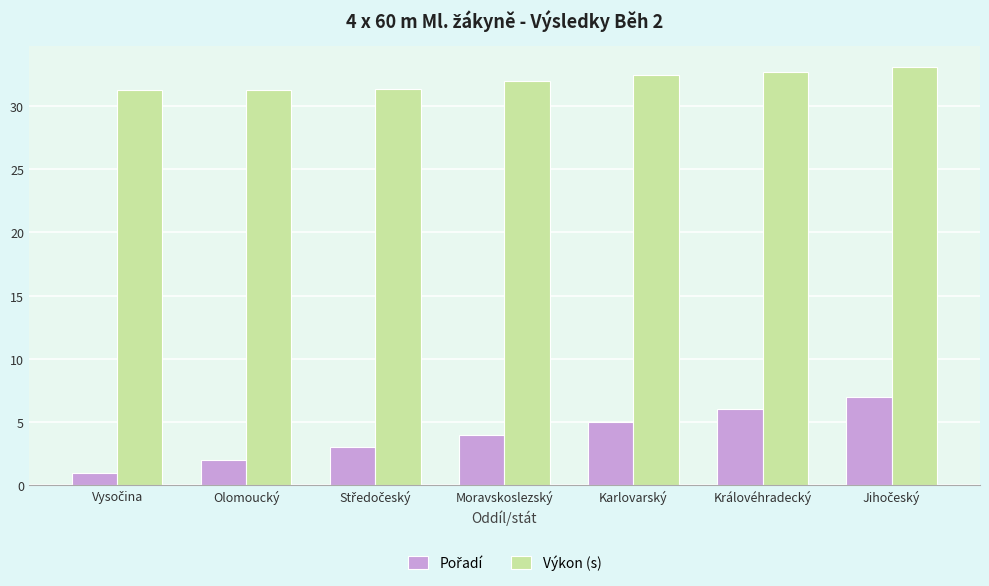

What is the sum of all Výkon (s) values?

224.1